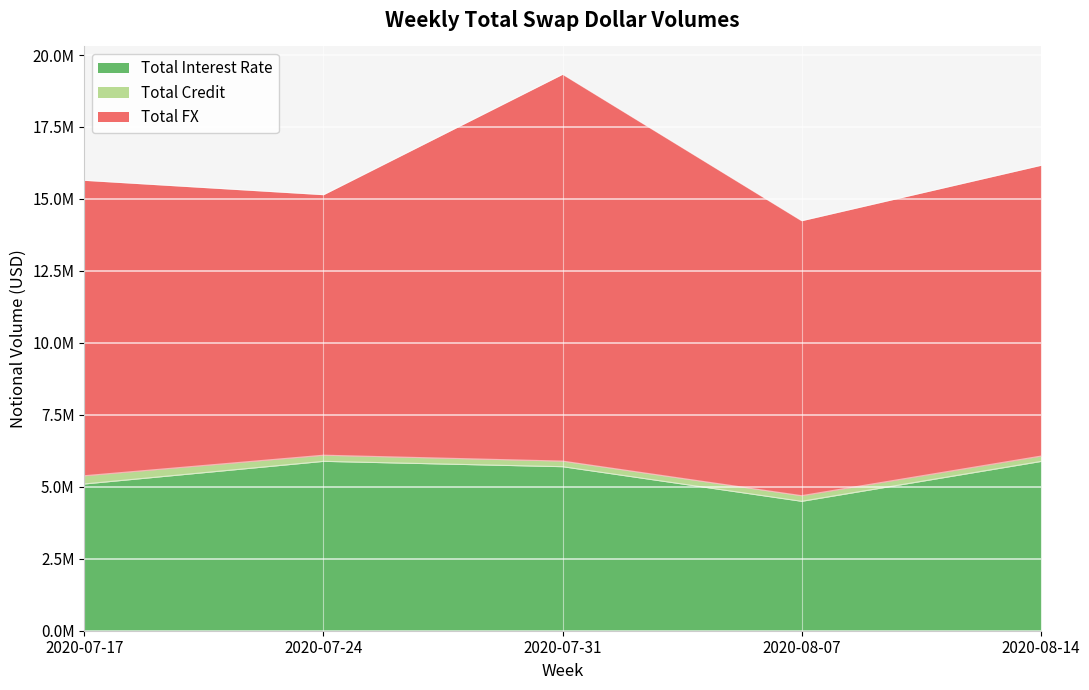

True or false: Total Credit and Total FX intersect in this chart.

False